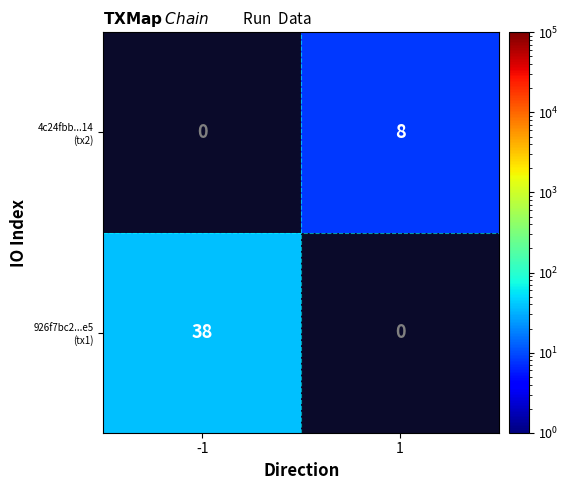

What is the spread (max minus min) of values at 1?

8